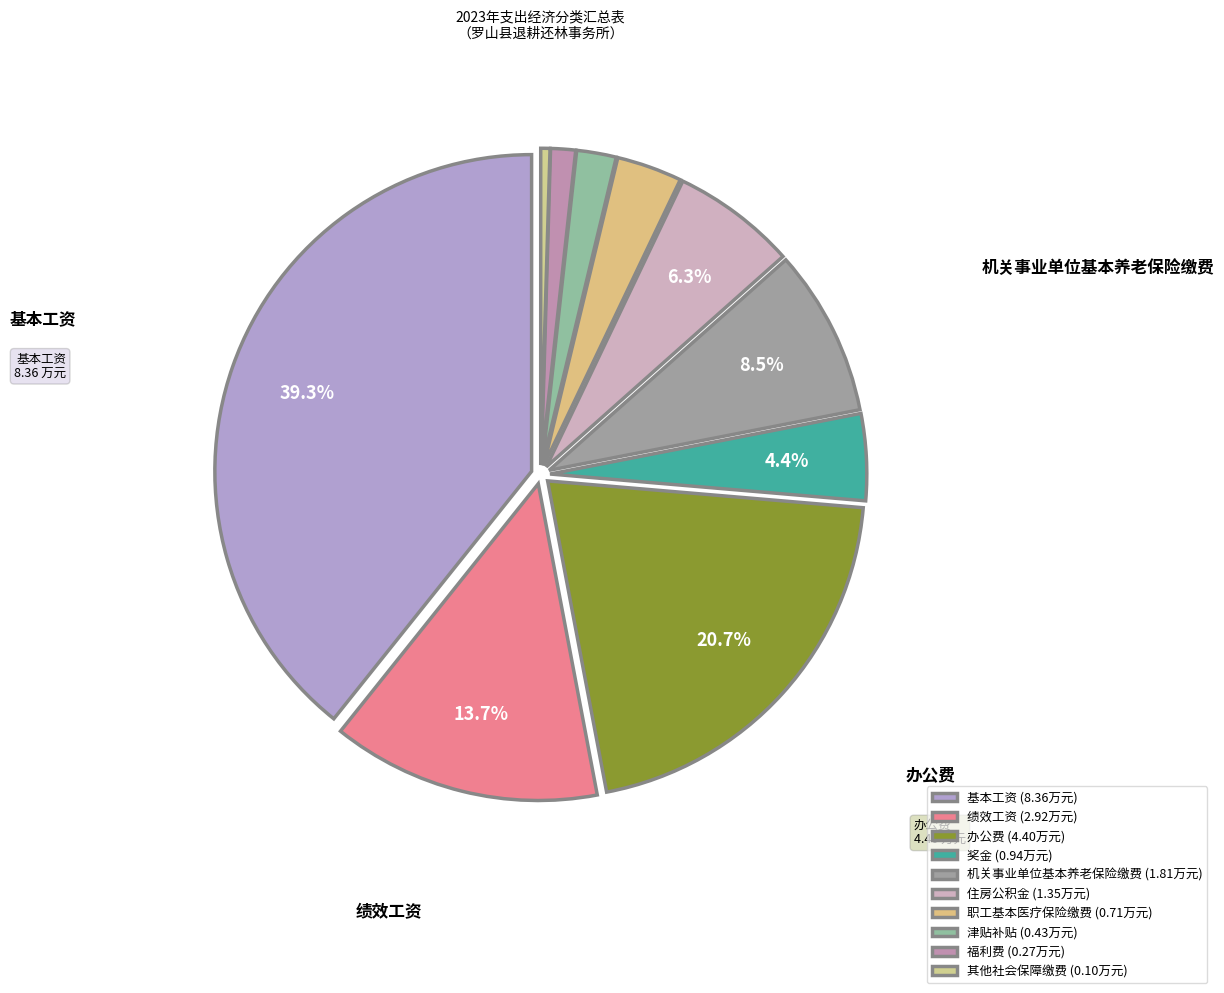

To the nearest percent, what is the average slice percentage?

10%